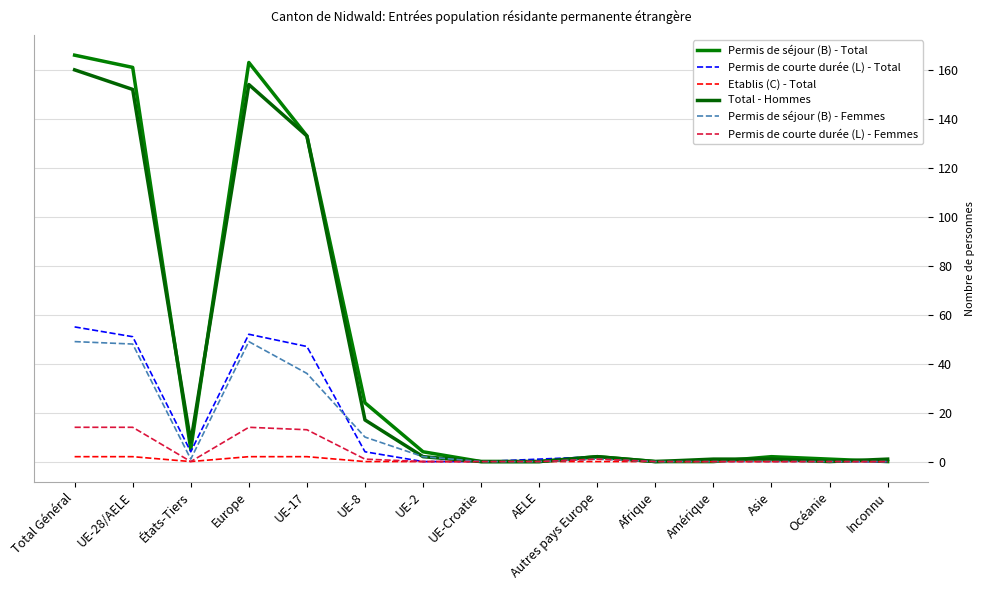

Which series has the largest total across all categories?

Permis de séjour (B) - Total